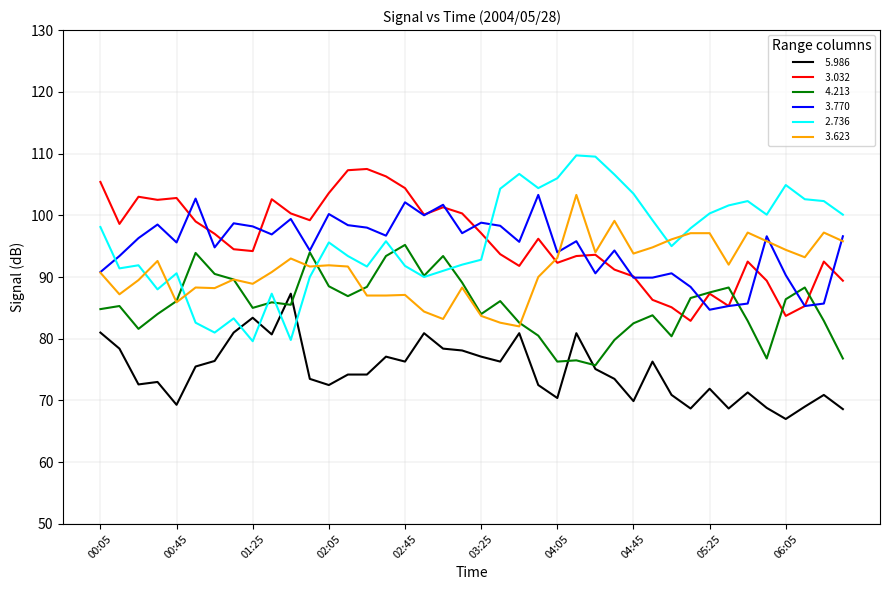

What is the greatest value displayed?

109.7